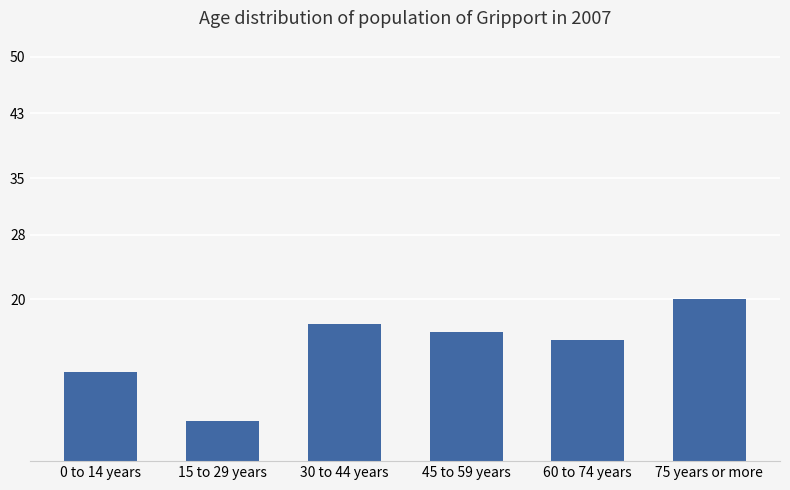

What is the approximate value at 45 to 59 years, to the nearest 10?

20